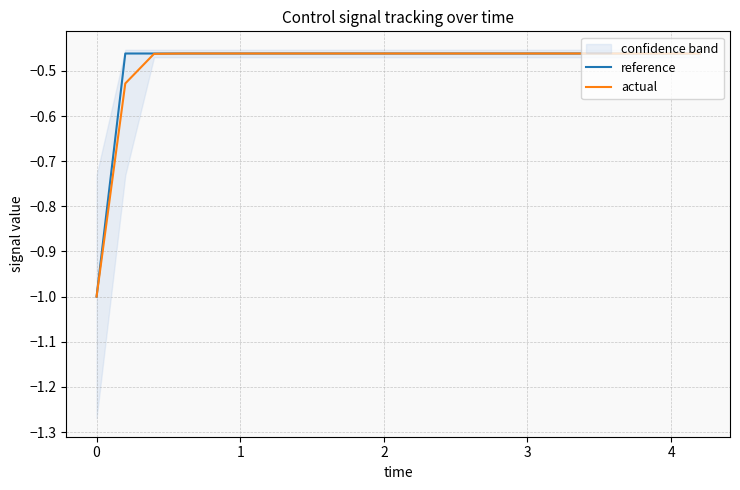

How many lines are shown in the chart?

2